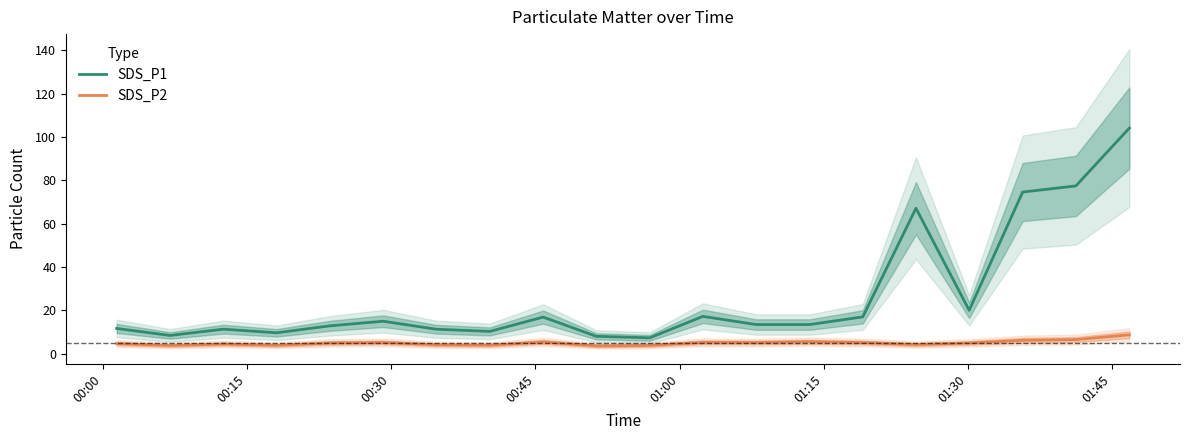

True or false: SDS_P1 and SDS_P2 intersect in this chart.

False